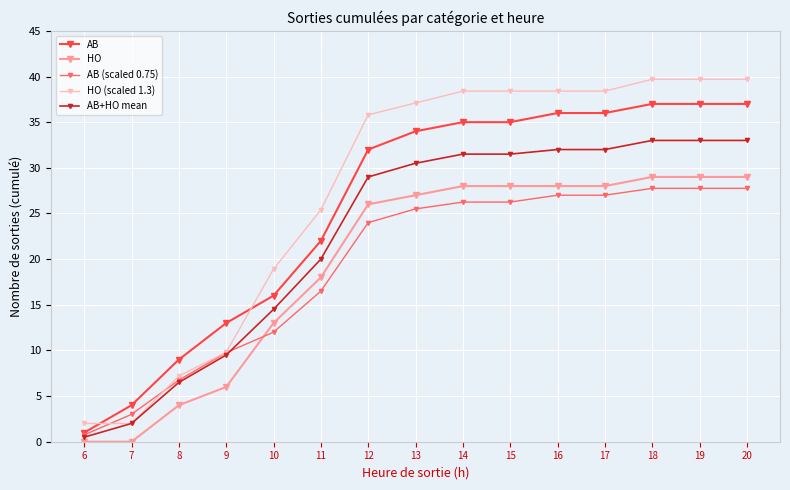

What is the difference between the maximum and second lowest values in the AB series?

33.0